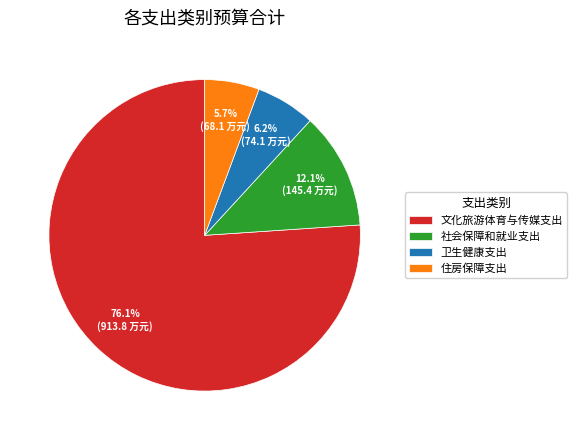

What percentage is the 卫生健康支出 slice, to the nearest percent?

6%